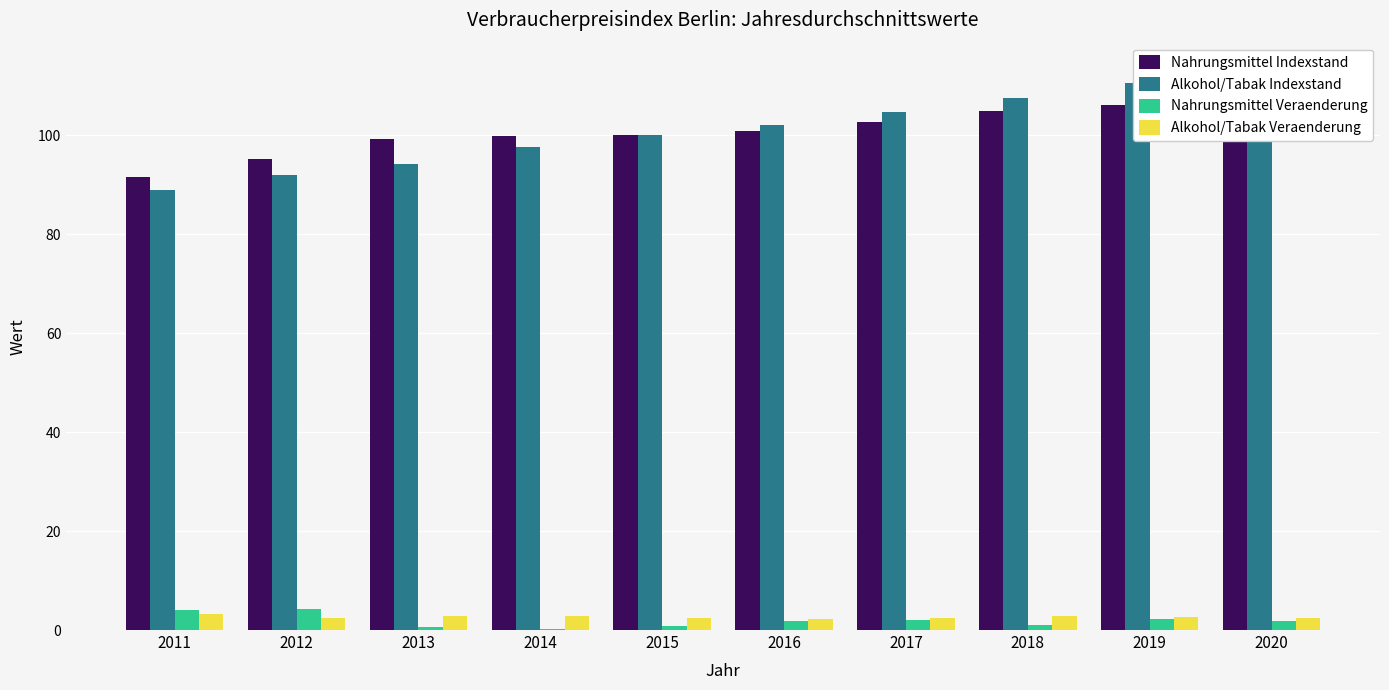

What is the difference between the highest and lowest values at 2015?

99.1